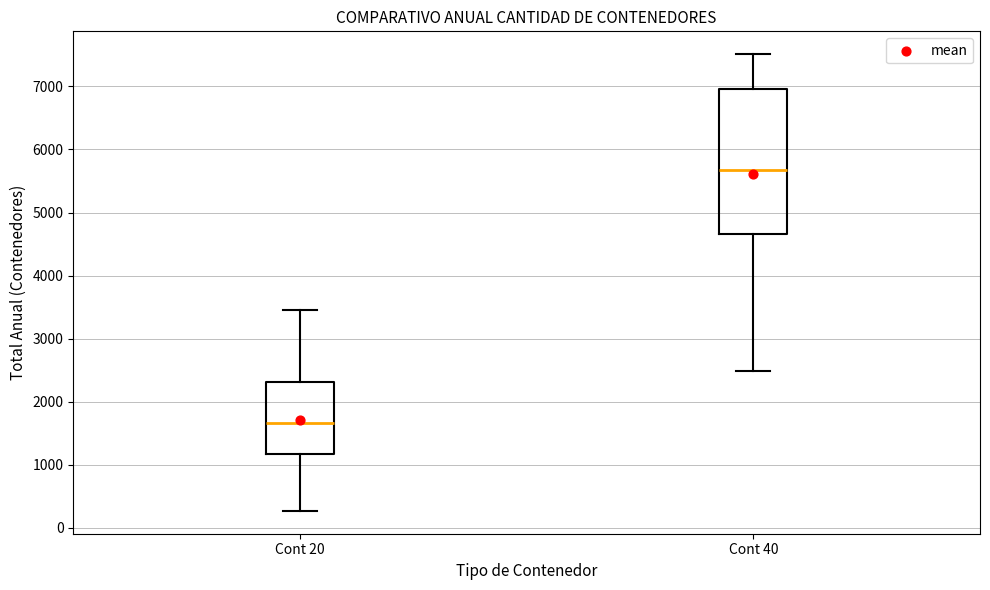

Where does the upper whisker of the box for Cont 40 end on the y-axis? The values are not printed on the chart, so give them approximately, as read against the axis.

7500